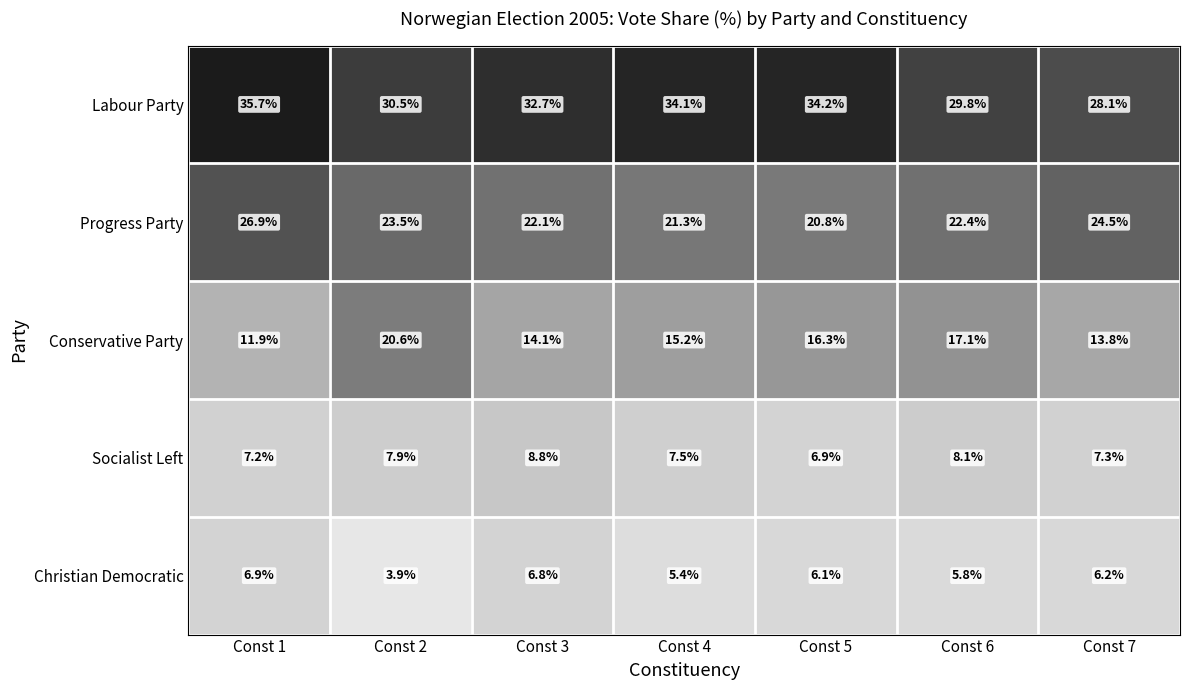

What is the sum of the Socialist Left values at Const 7 and Const 4?

14.8